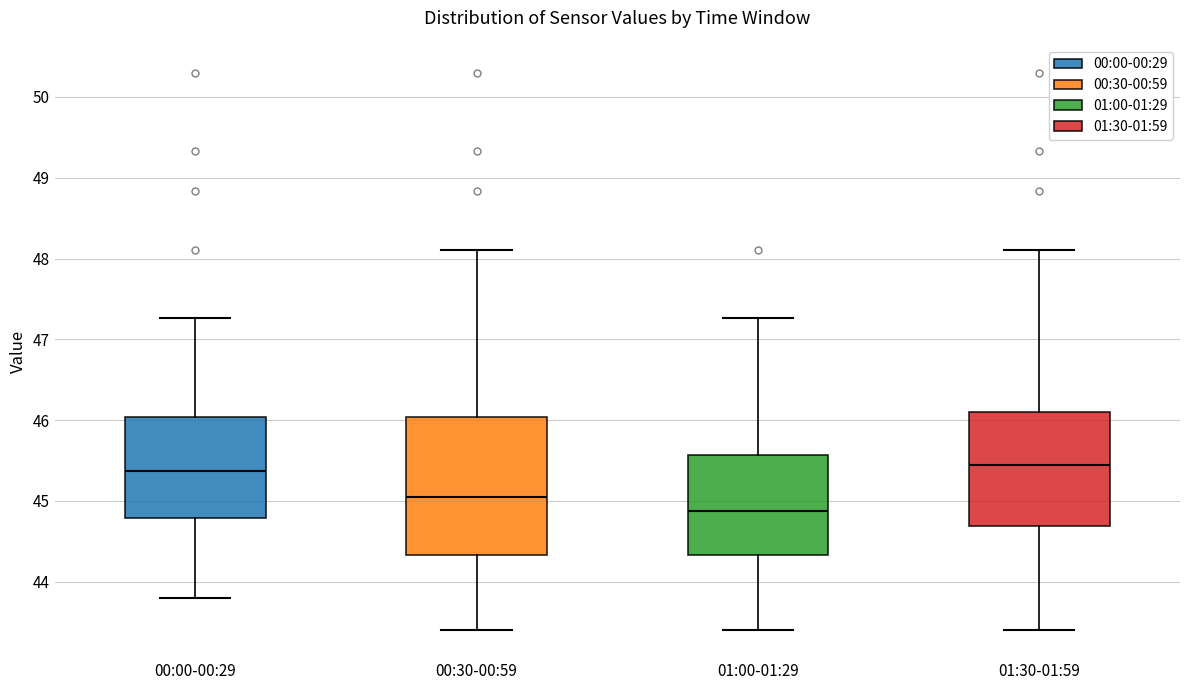

Comparing the boxes themselves (not the whiskers), which one is the tallest?

00:30-00:59